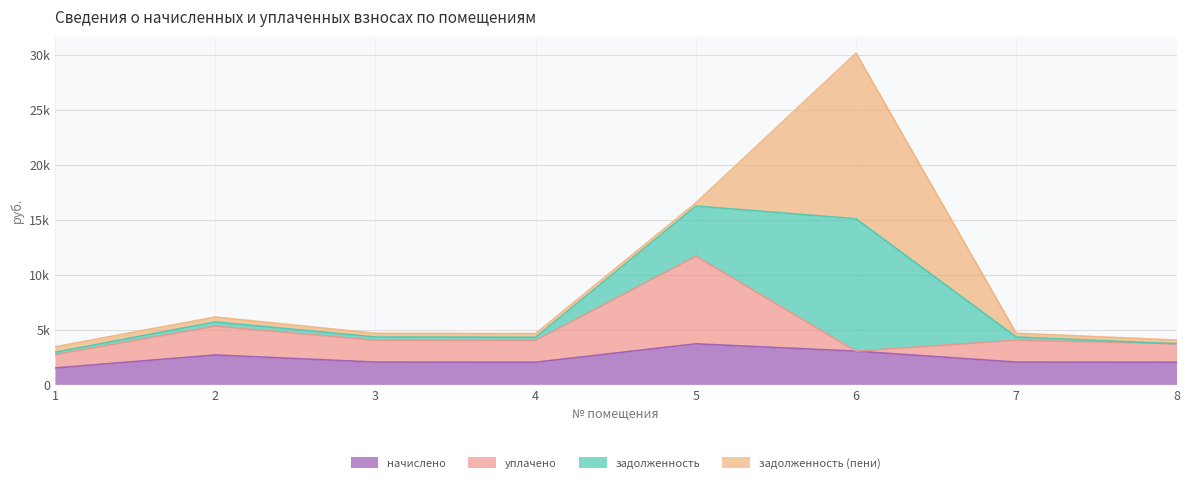

True or false: начислено and уплачено cross at least once.

False